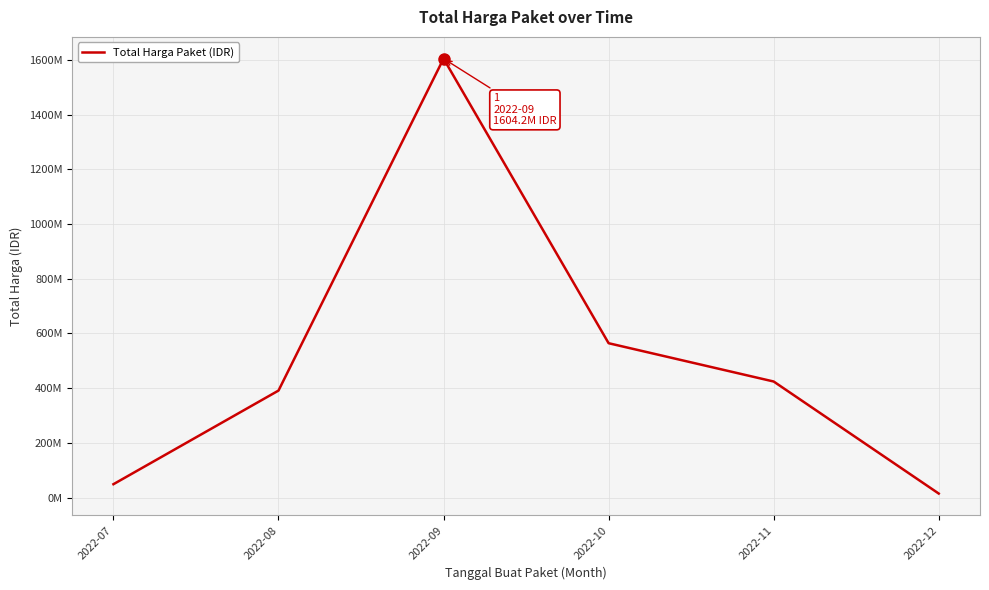

What is the change in value from 2022-10 to 2022-12?

-549421150